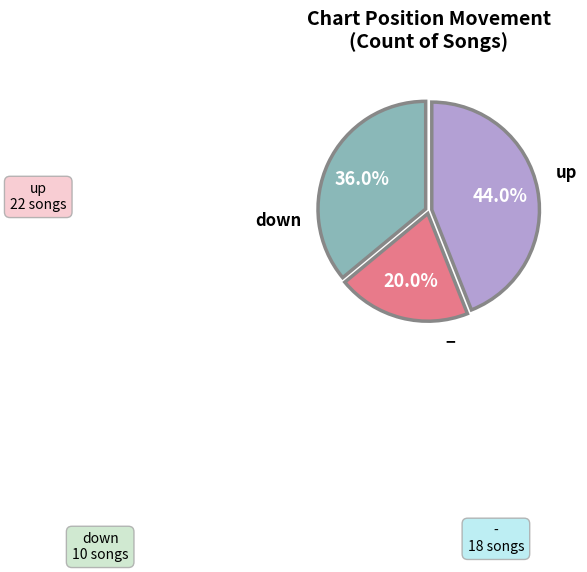

How many slices are in this pie chart?

3